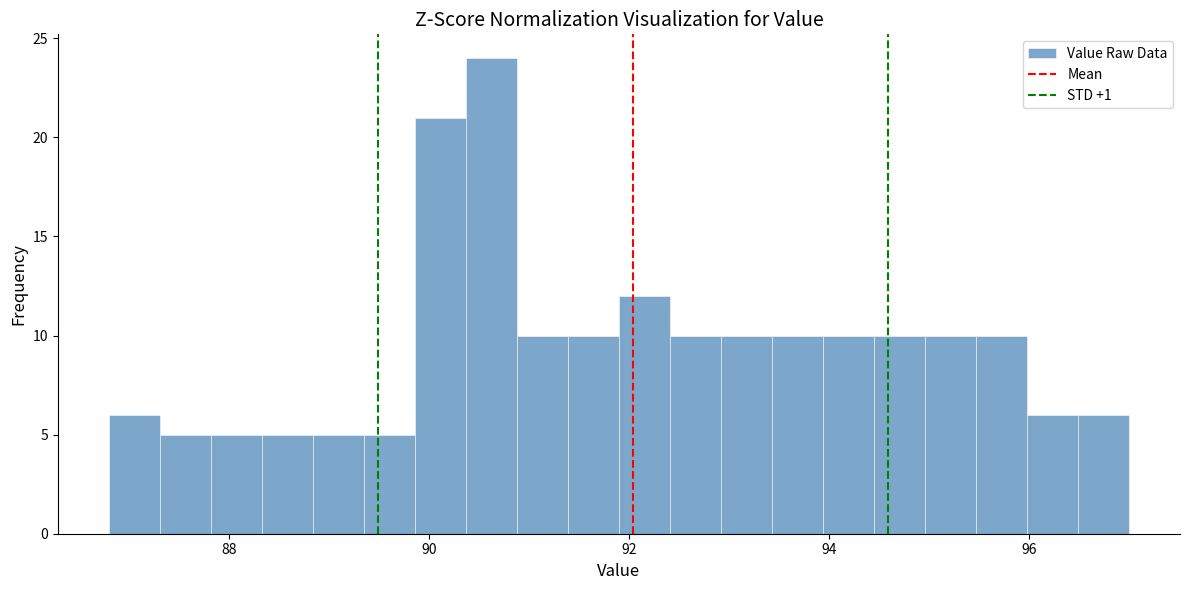

Read against the x-axis, roughly where is the centre of the tallest bar?

90.6